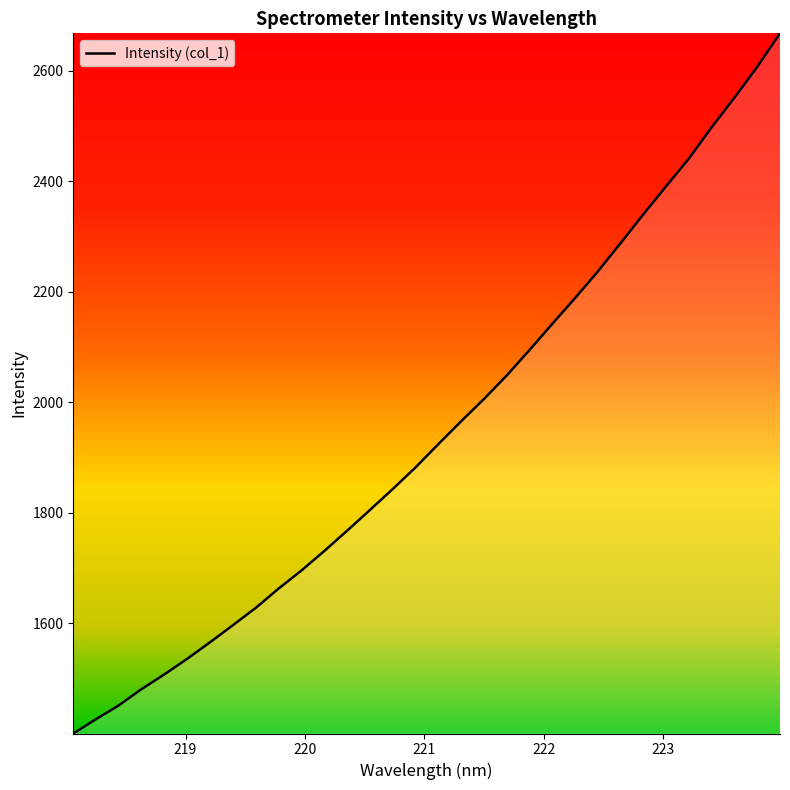

What is the difference between the maximum and minimum values?

1267.9